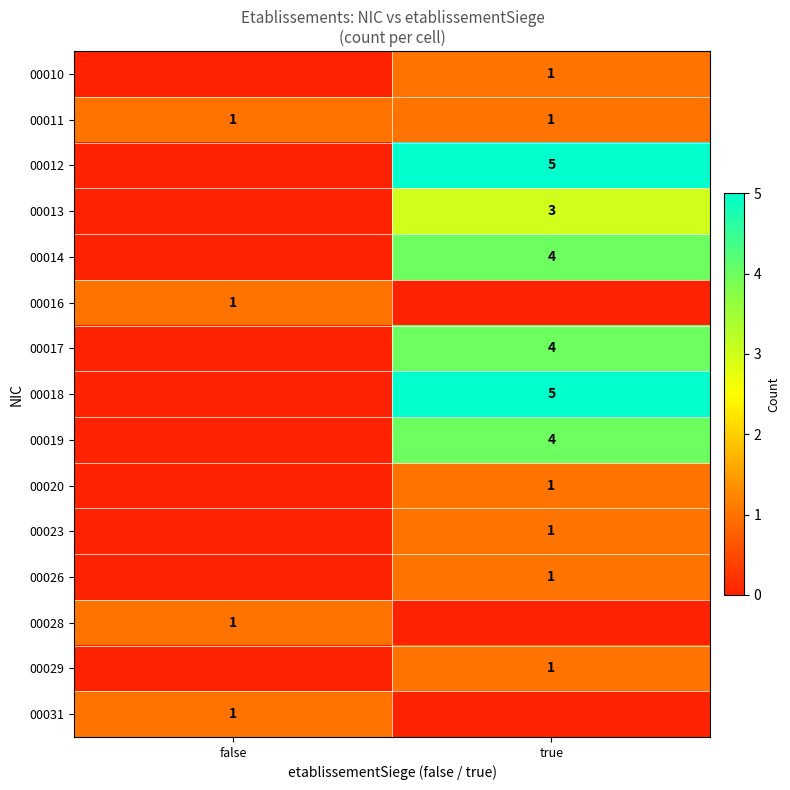

Is it true that 00029 equals 1 at true?

True